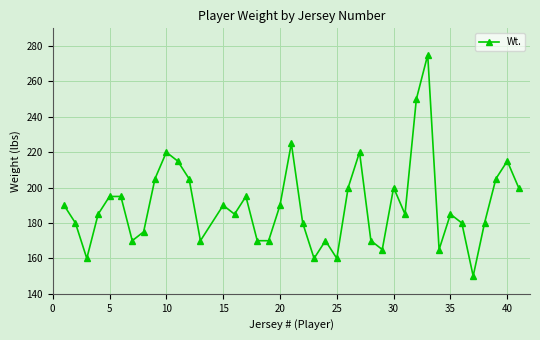

Count the number of categories in the chart.

40